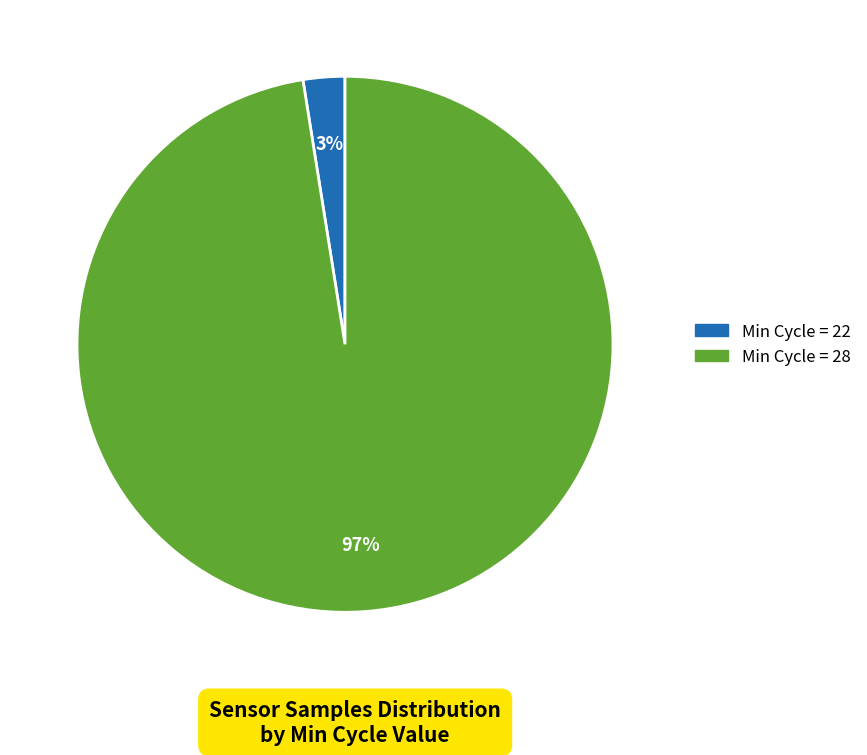

Does any single category account for the majority?

Yes